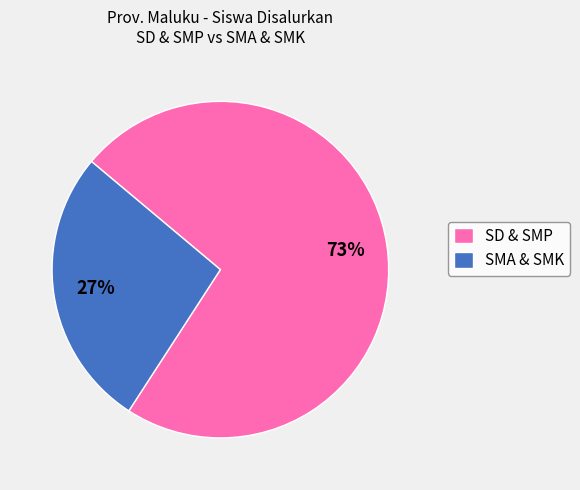

Count the number of slices in the pie.

2